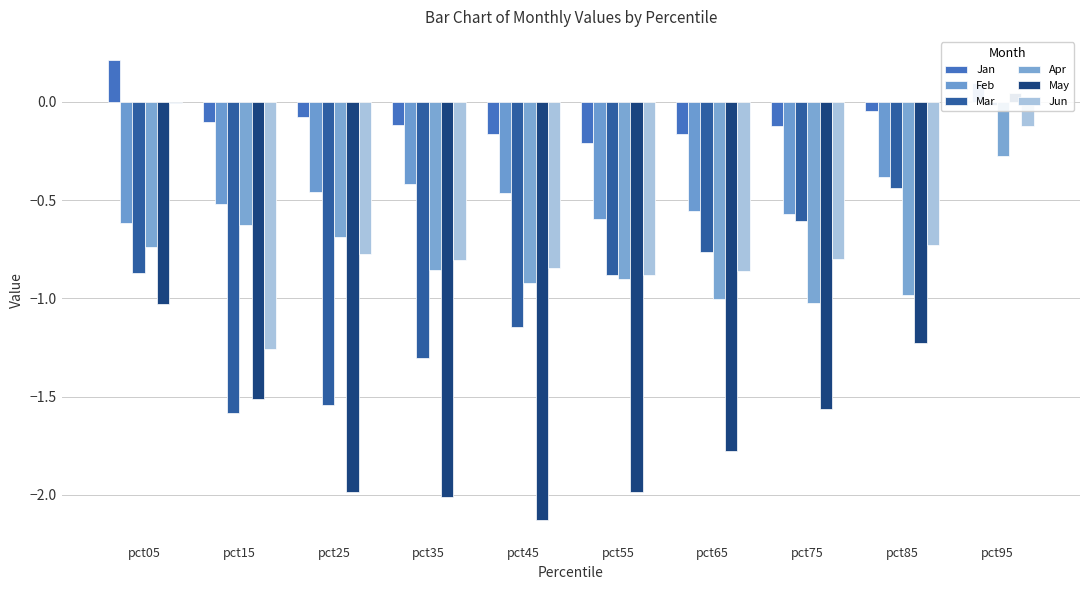

Which has a higher value, pct25 or pct05?

pct05